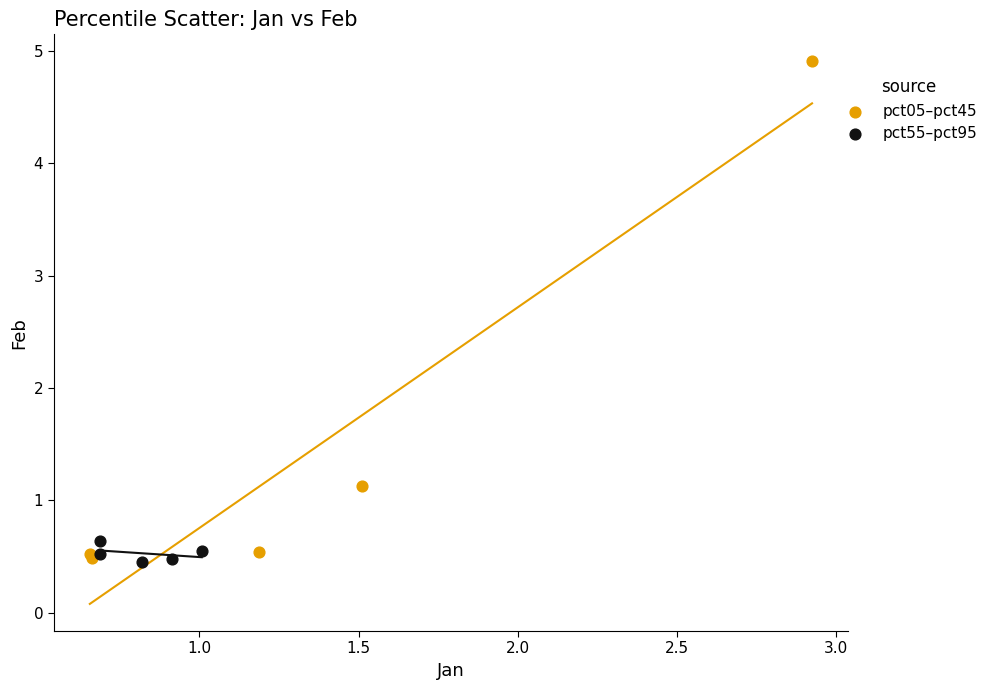

Which series has the largest Y range (max minus min)?

pct05–pct45